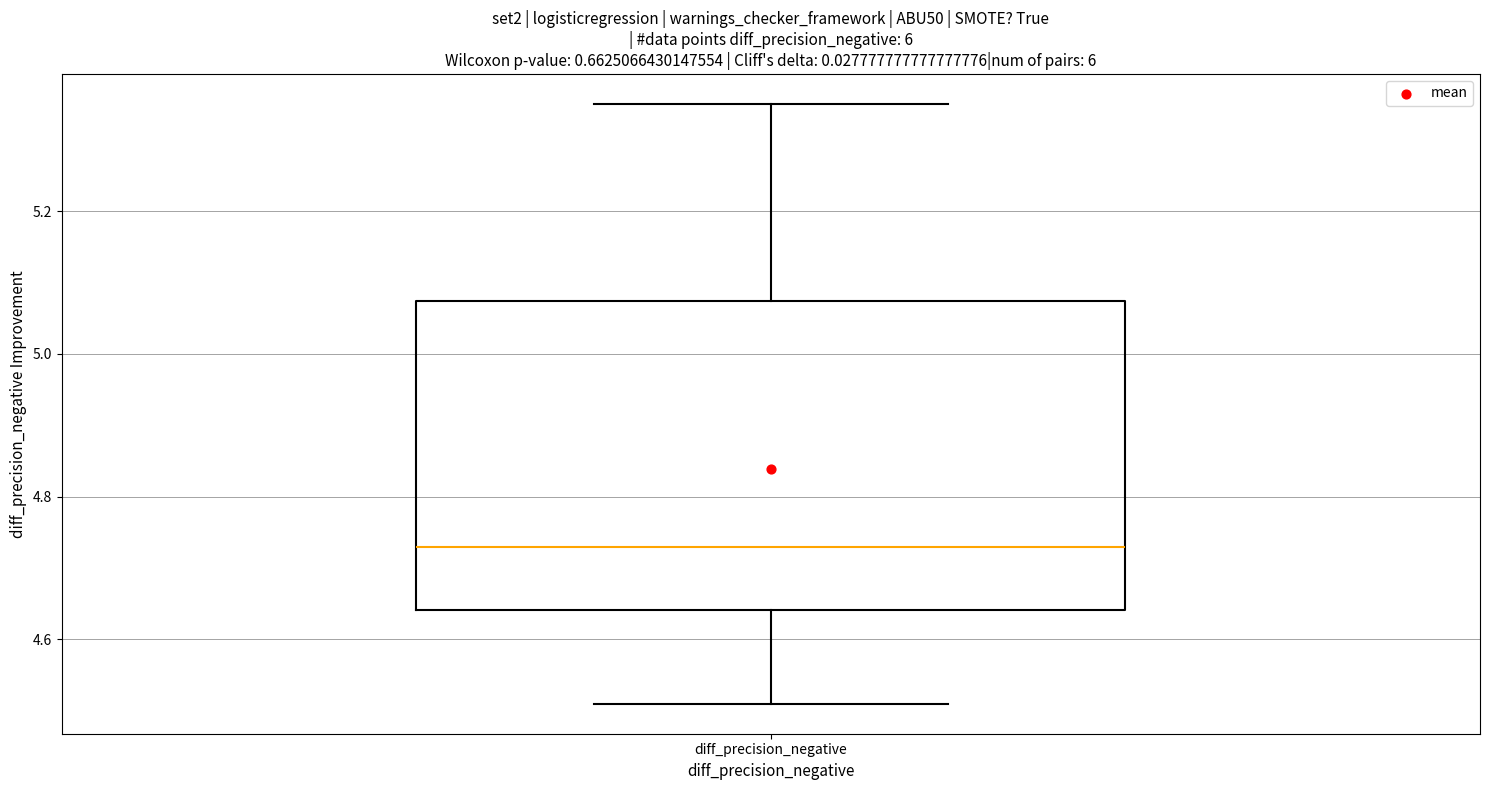

Read this box plot against the y-axis: the position of the median line, the range covered by the box, and the ends of both whiskers. The values are not printed on the chart, so give them approximately, as read against the axis.

median 4.72, box 4.64 to 5.08, whiskers 4.50 to 5.36